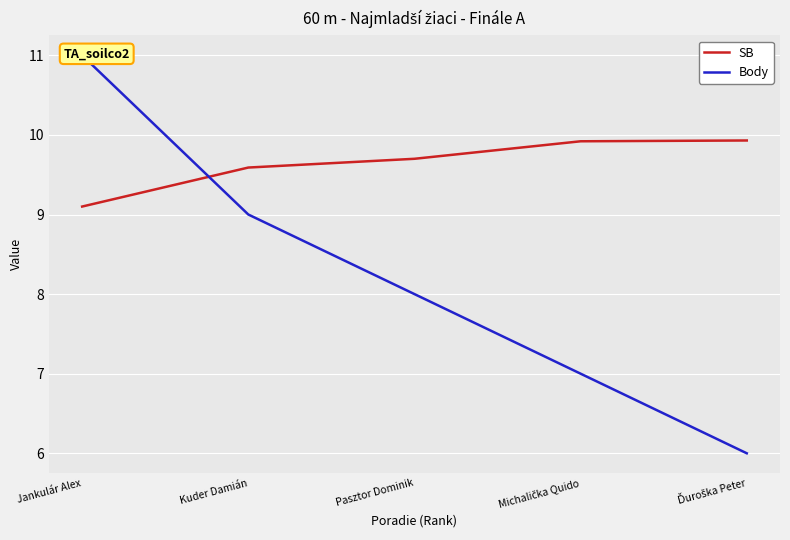

The SB series shows 15.4 at Pasztor Dominik. True or false?

False